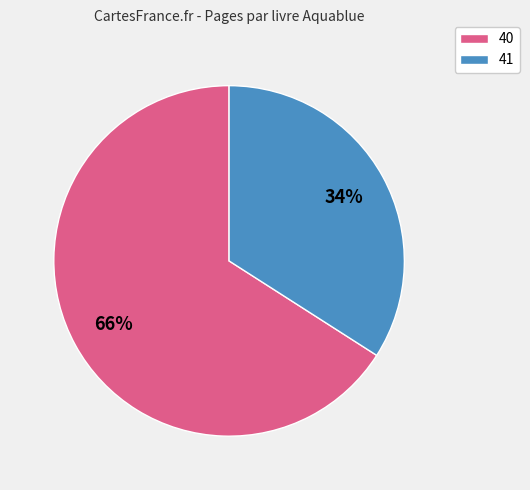

To the nearest percent, what portion does 40 represent?

66%